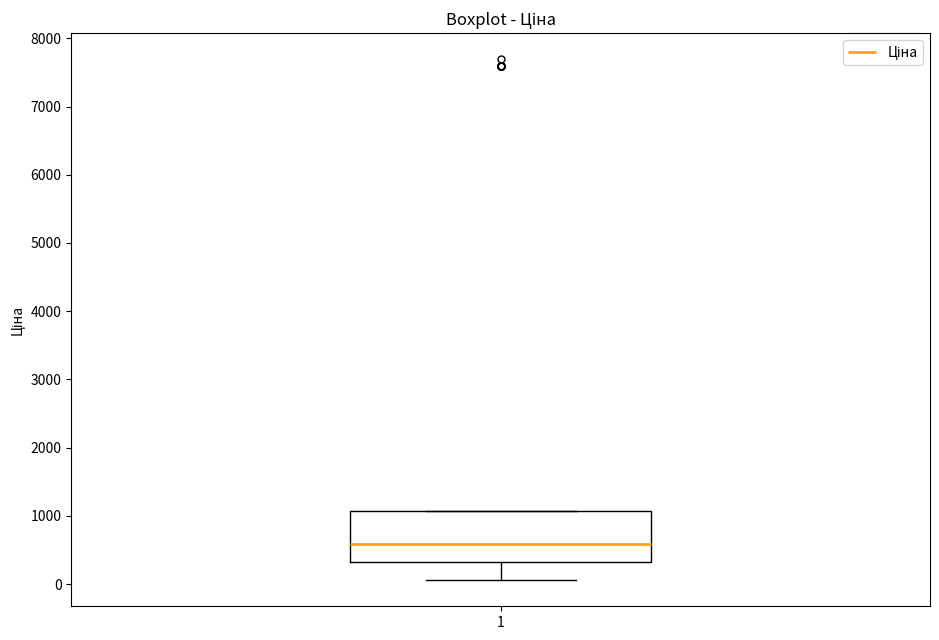

Transcribe this box plot: give where the median line is, the range the box spans, and where the two whiskers end, as read against the y-axis. The values are not printed on the chart, so give them approximately, as read against the axis.

median 600, box 300 to 1100, whiskers 100 to 1100